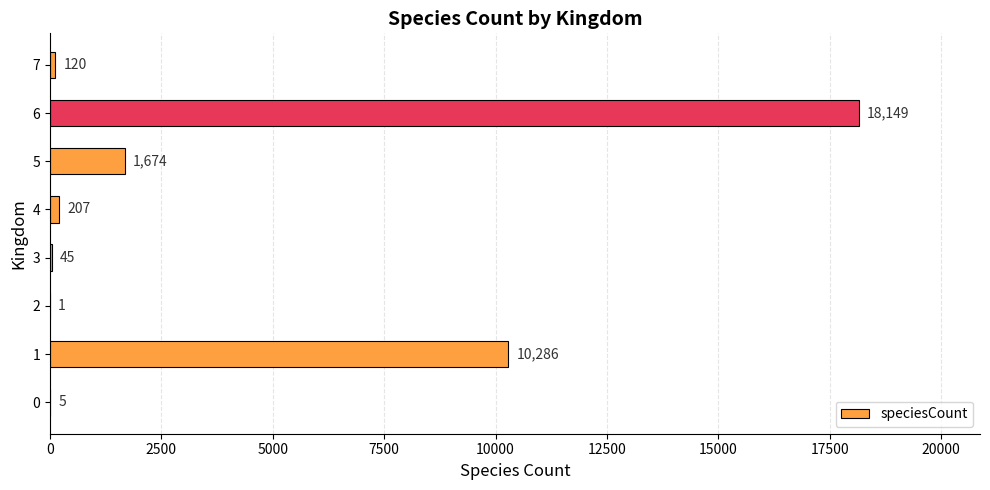

Which category has the highest value across all series?

6